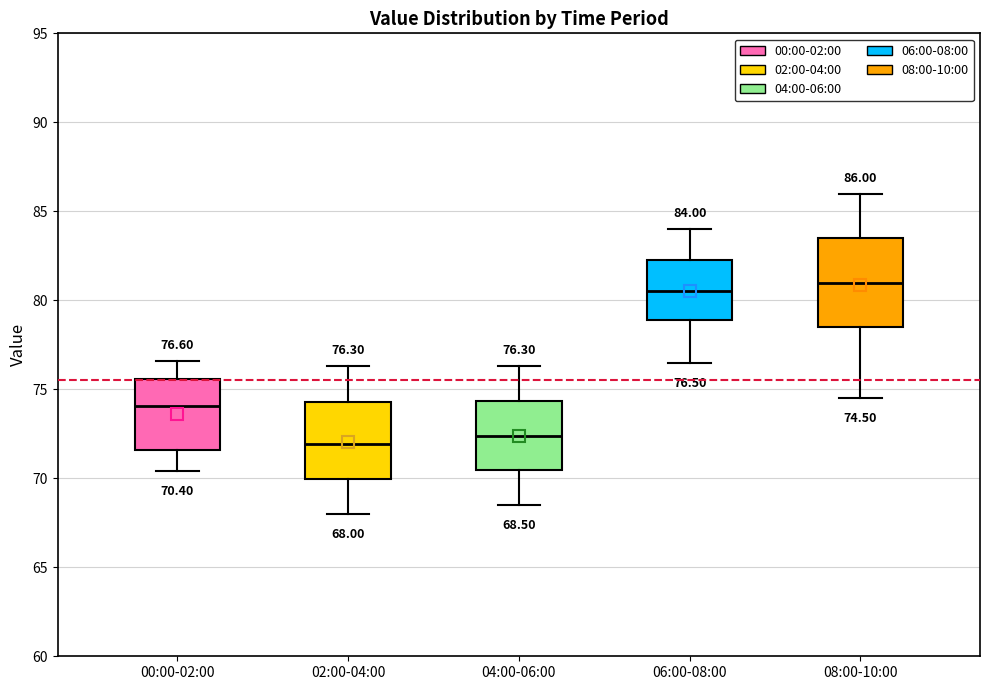

Which box is the tallest, from its lower edge to its upper edge?

08:00-10:00